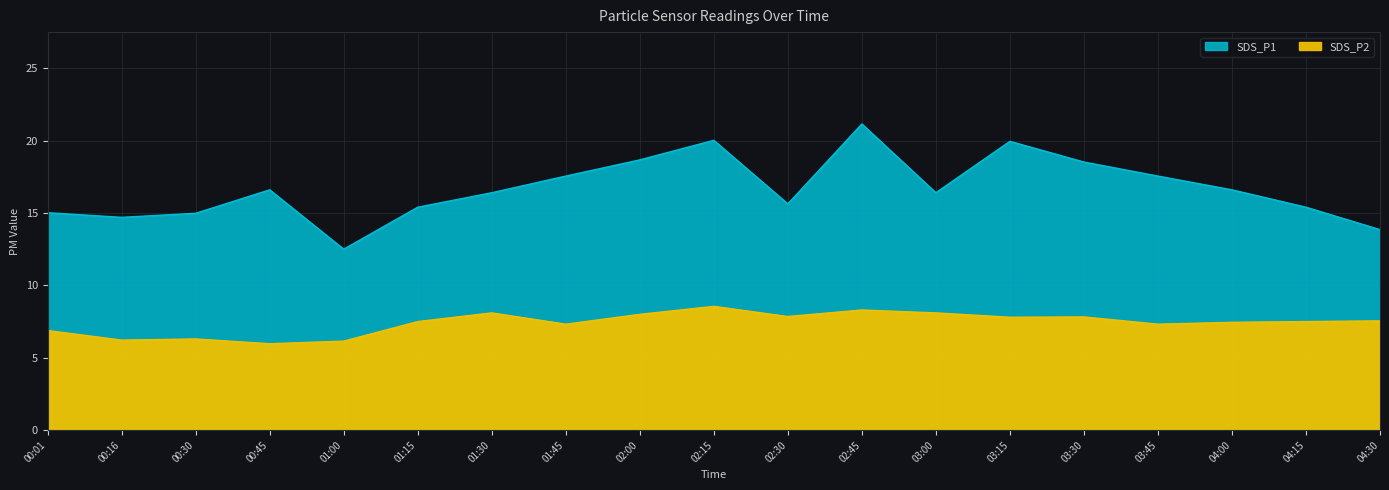

Where is the first local minimum for SDS_P1?

00:16